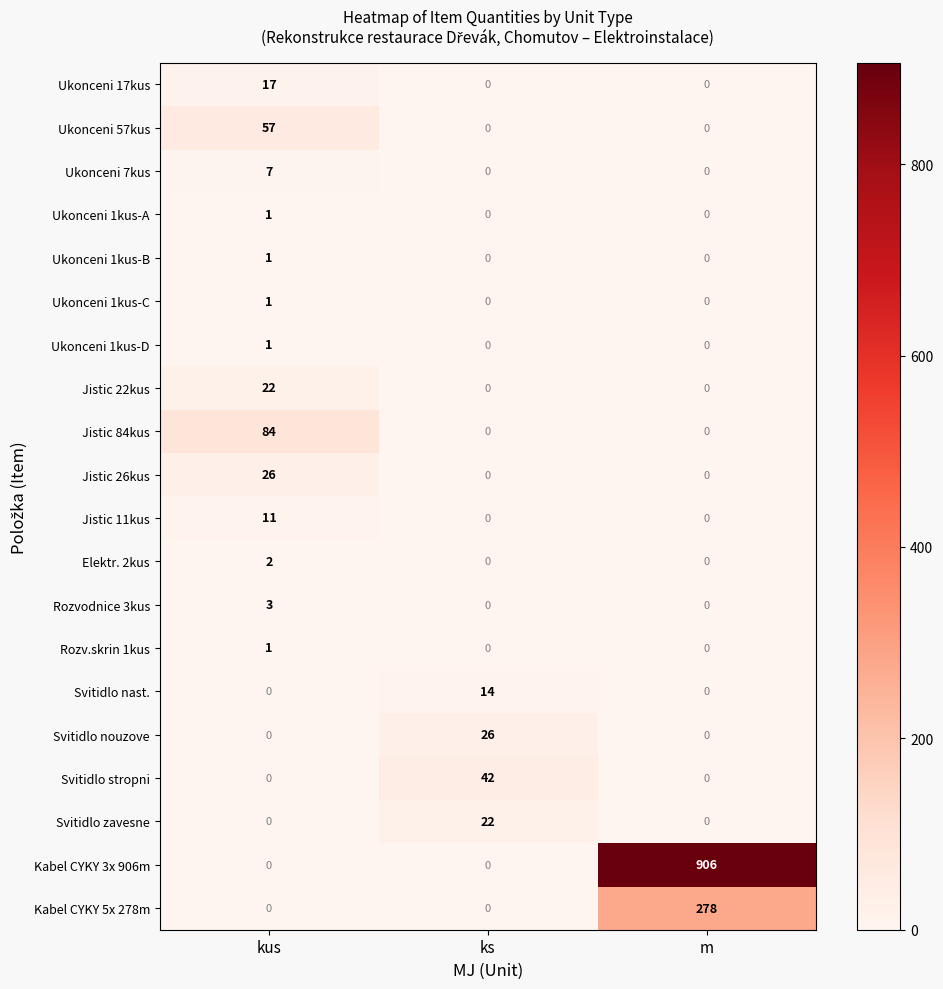

Is it true that Kabel CYKY 5x 278m equals -165 at kus?

False